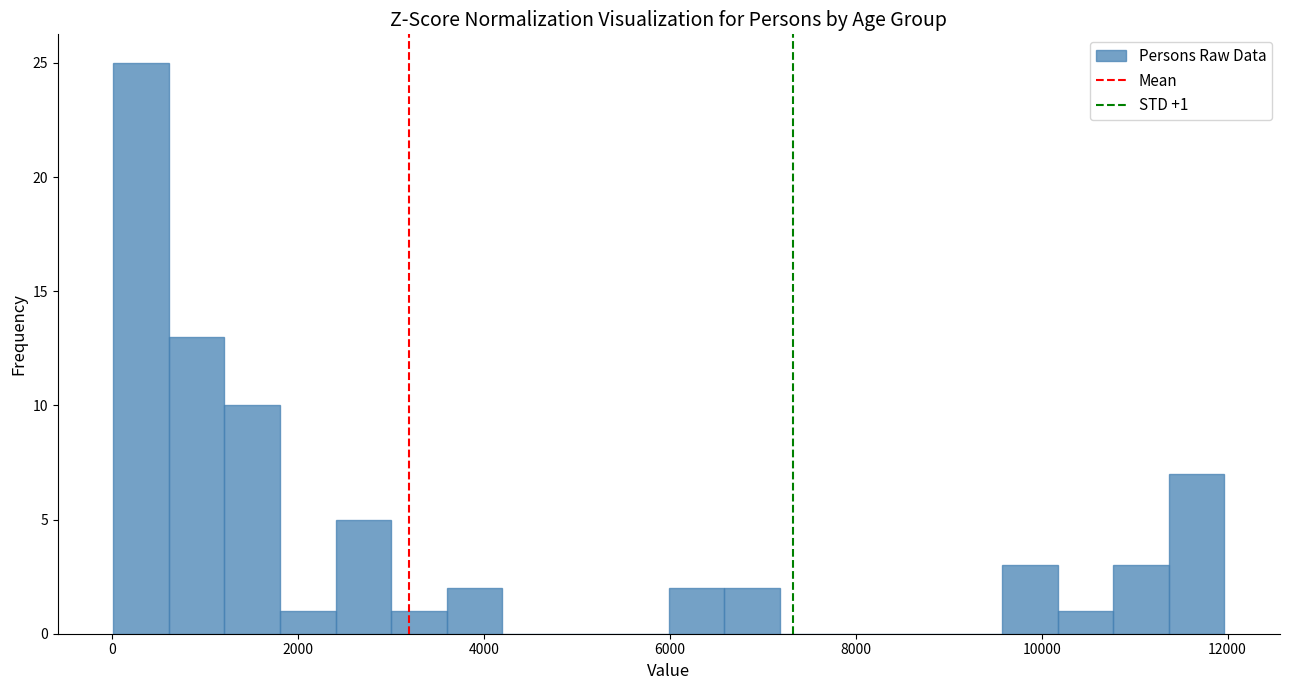

Around what value on the x-axis is the tallest bar? Give the approximate position of its centre, as read against the axis.

400